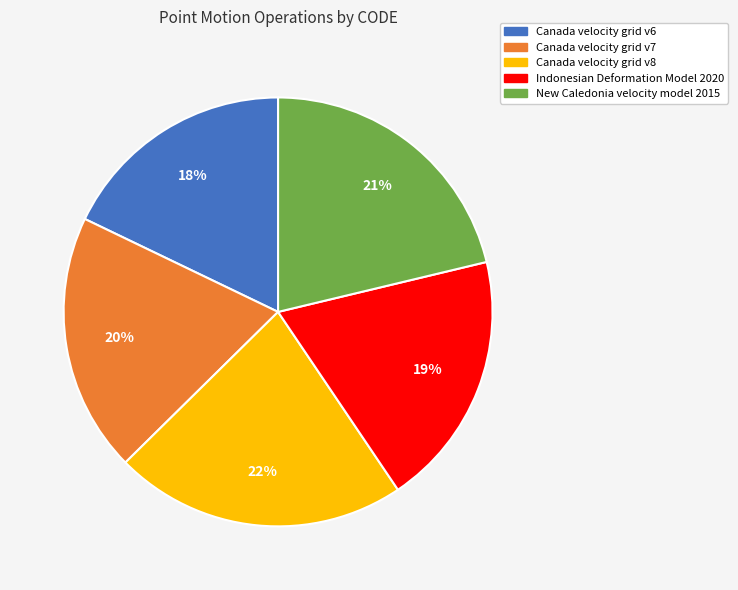

The Canada velocity grid v7 slice represents 10% of the pie. True or false?

False